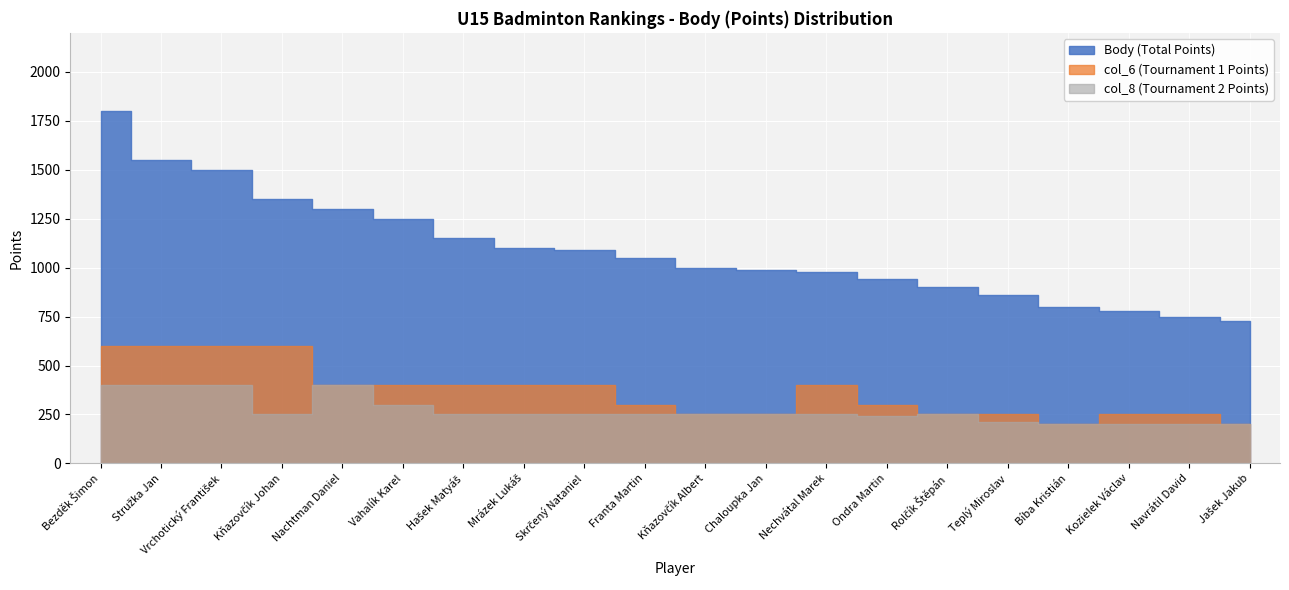

How many interior local peaks does the col_8 series have?

2